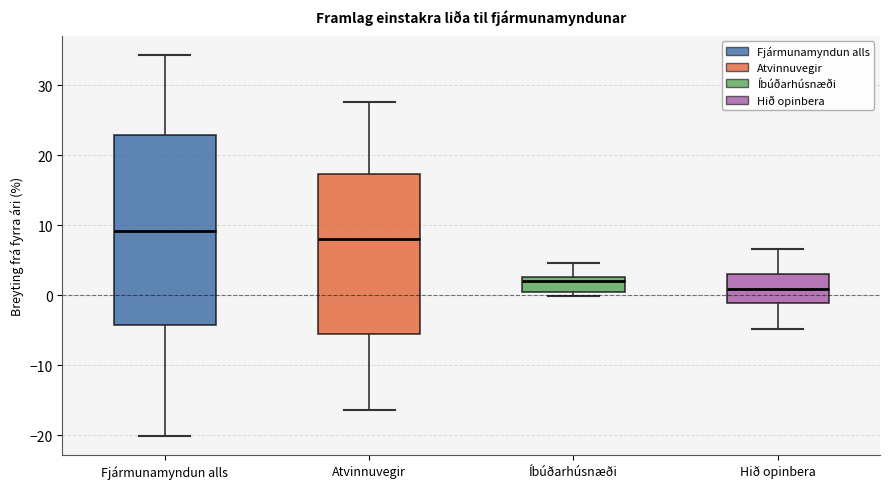

Comparing the boxes themselves (not the whiskers), which one is the tallest?

Fjármunamyndun alls